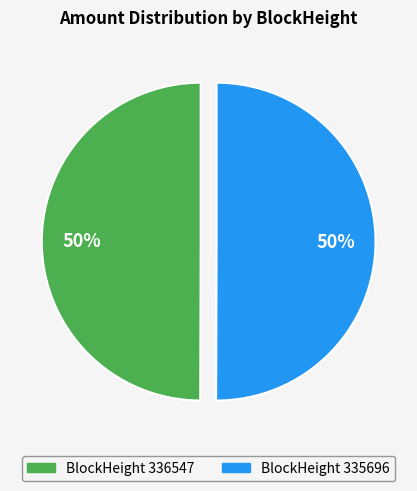

To the nearest percent, what is the average slice percentage?

50%